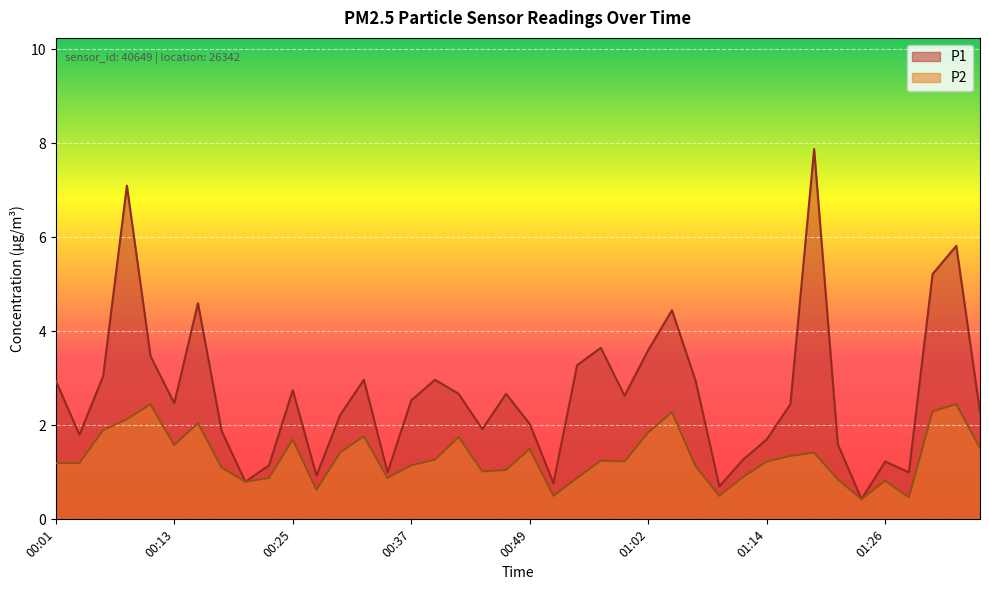

Which series changed the most between 00:35 and 01:26?

P1